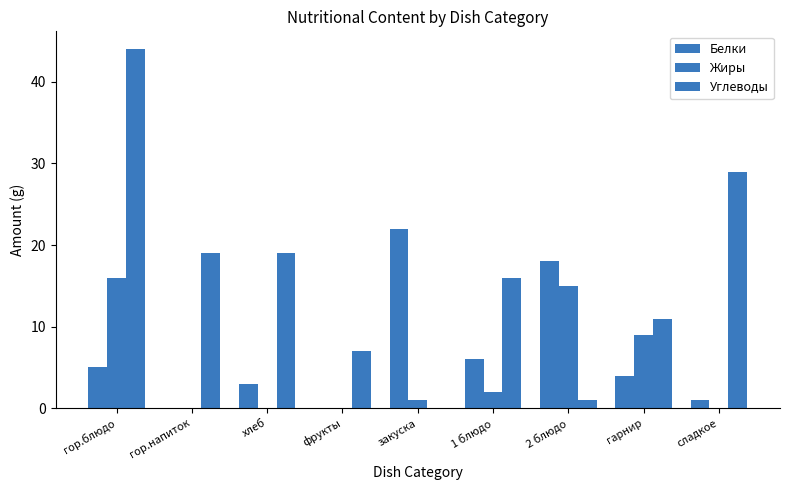

Are the bars horizontal?

No